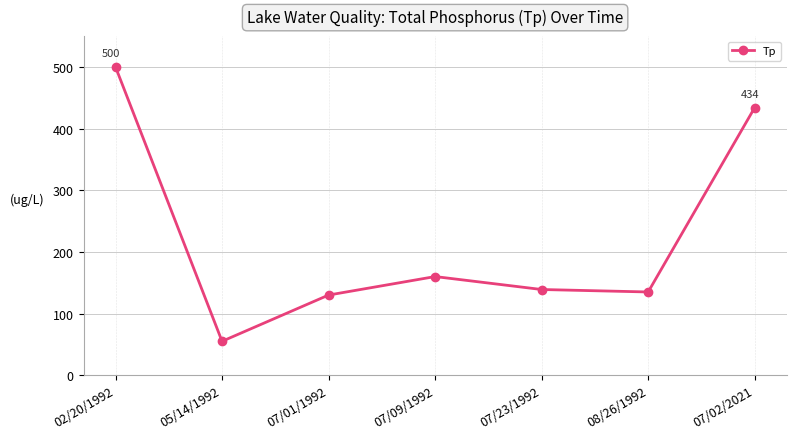

What is the label of the 7th point from the left?

07/02/2021